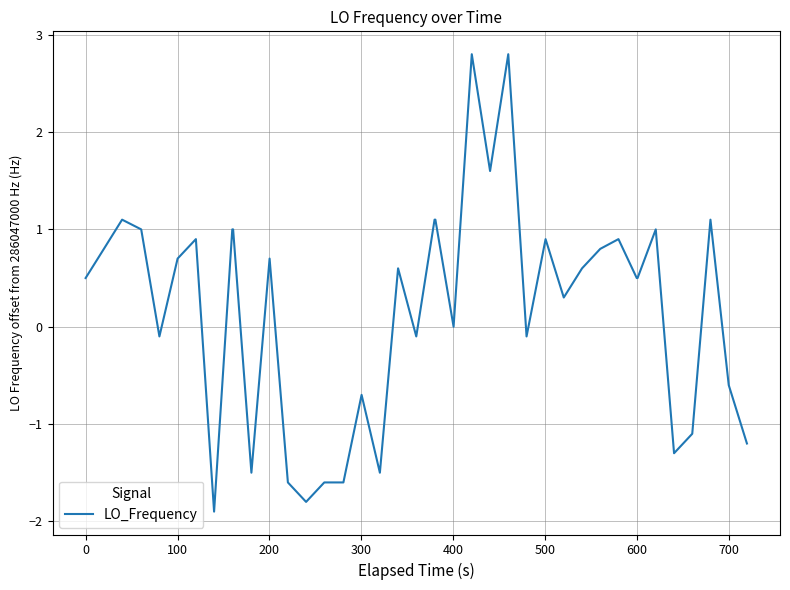

What is the smallest value displayed?

-1.9